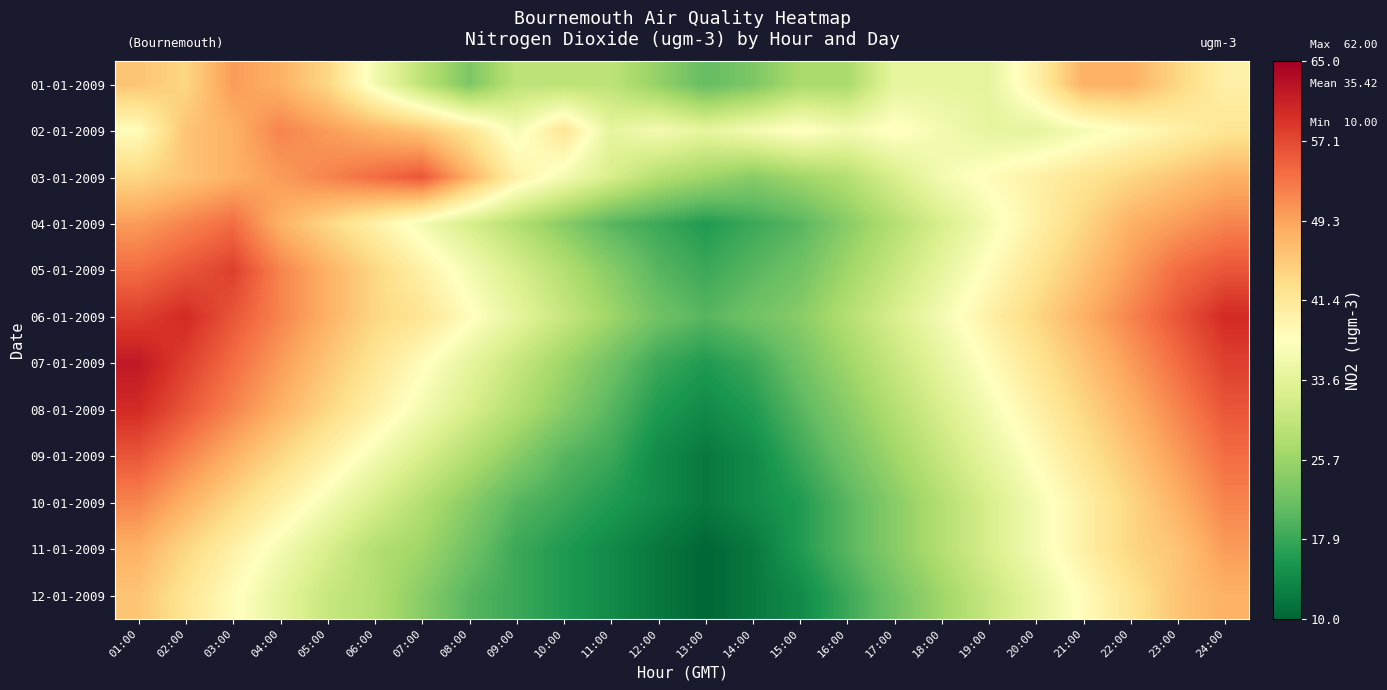

What is the total value across all series at 06:00?

472